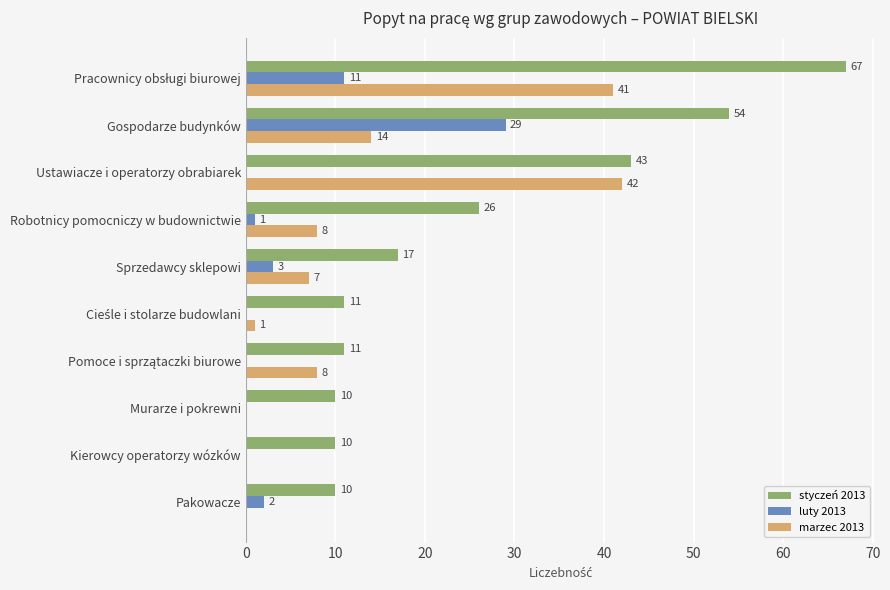

Which series has the largest total across all categories?

styczeń 2013